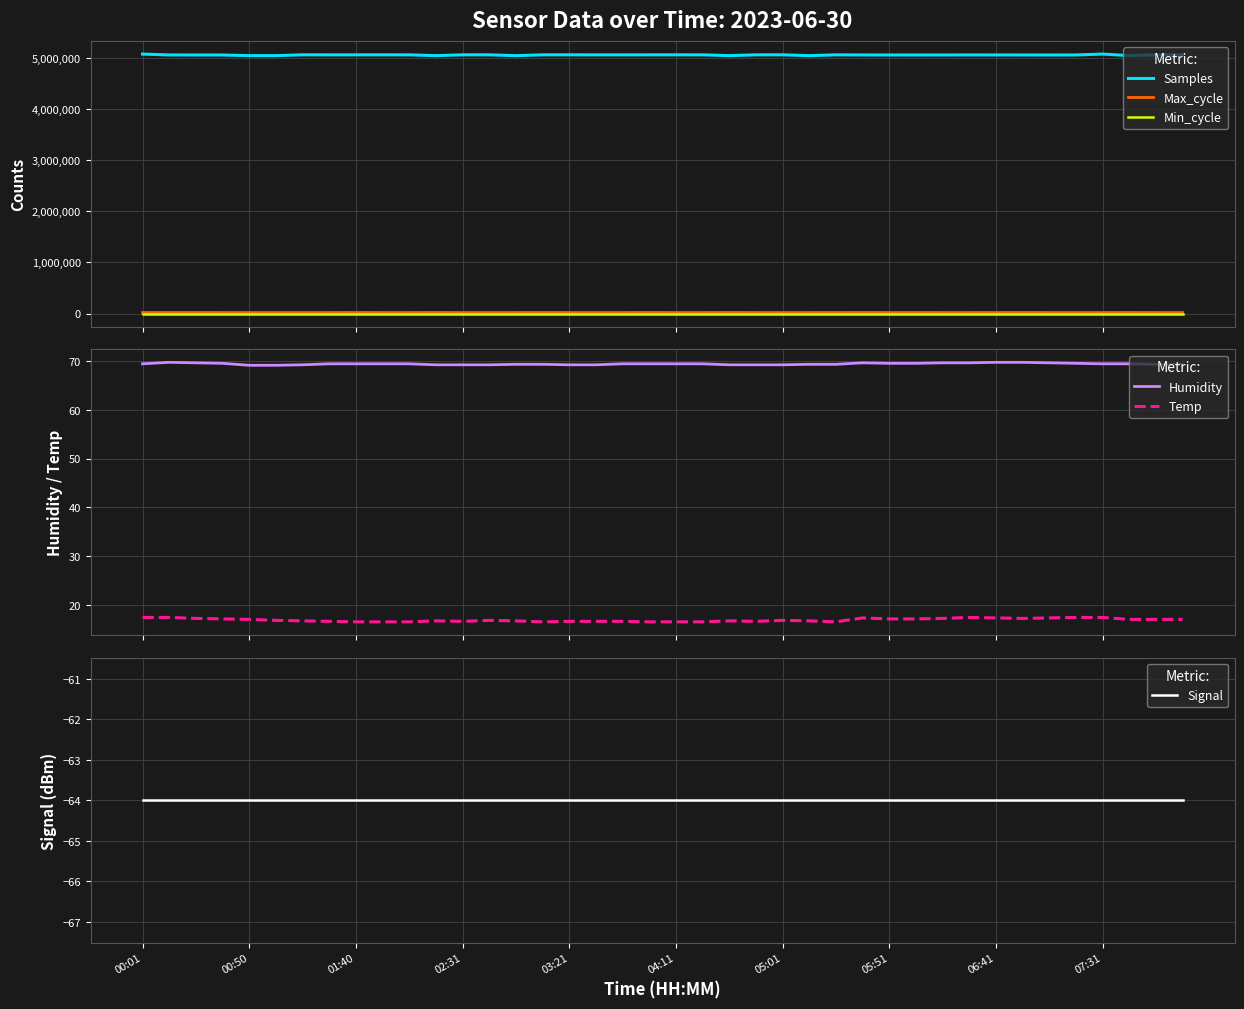

Which category has the highest value in the Signal series?

00:01